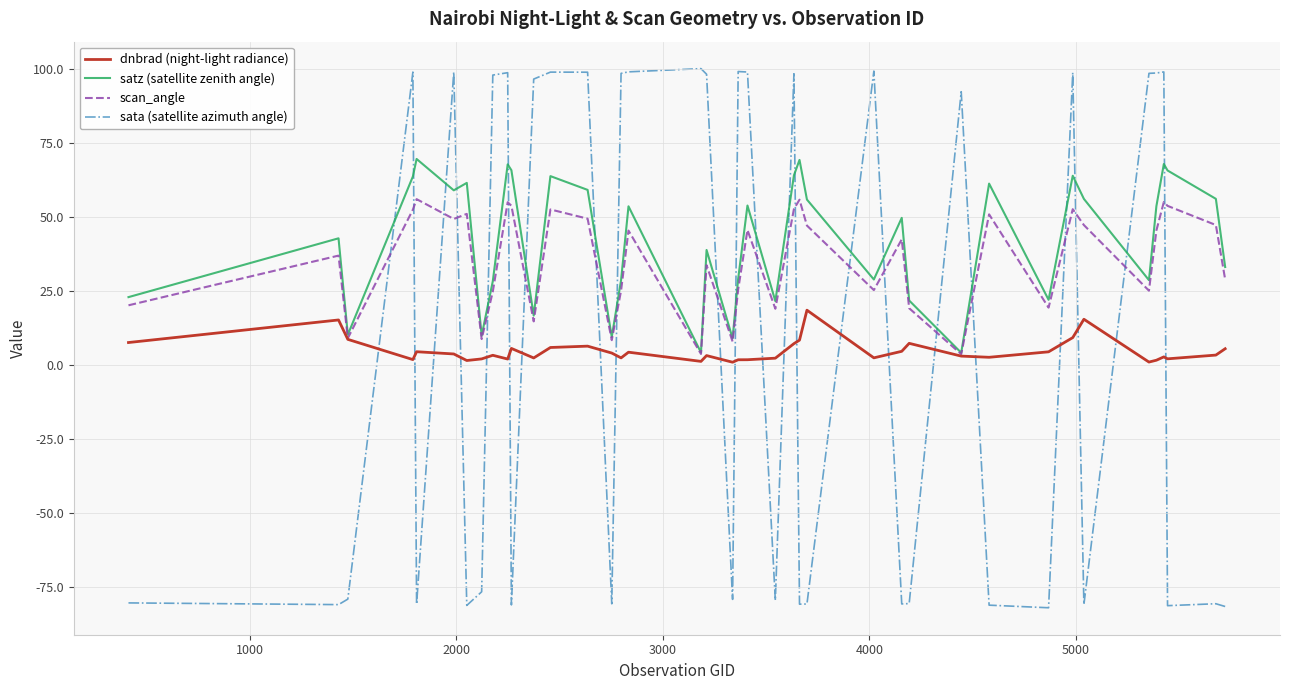

How many categories are shown in the chart?

40